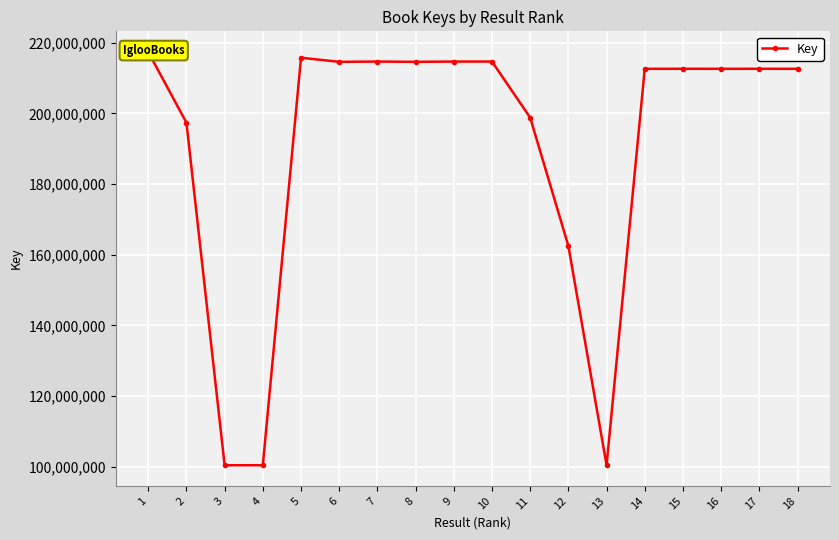

Rank the categories by value from highest to lowest.

1, 5, 9, 10, 7, 8, 6, 15, 17, 16, 18, 14, 11, 2, 12, 3, 13, 4